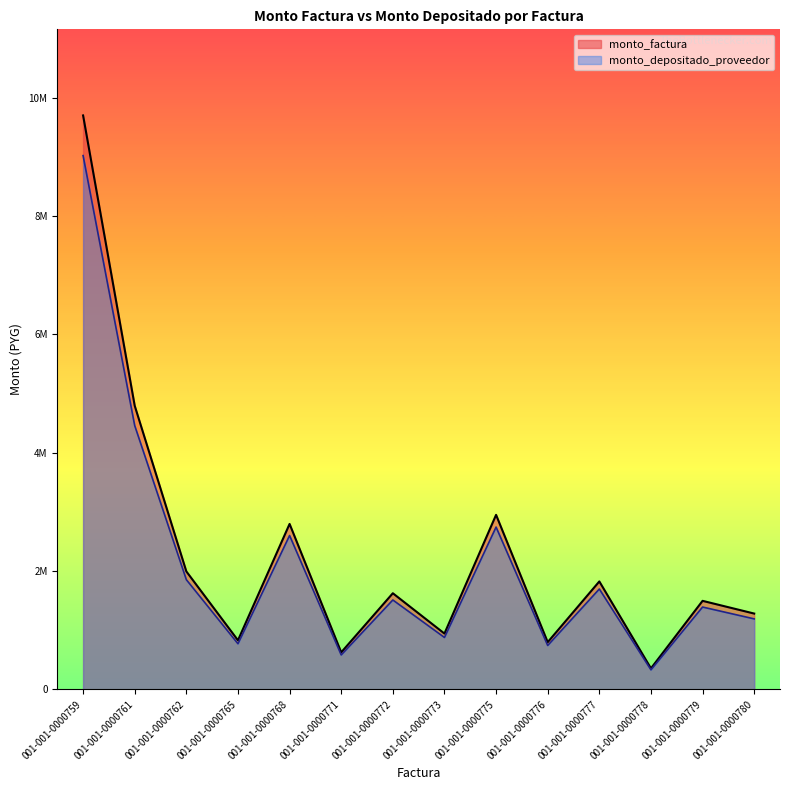

What is the difference between the monto_factura values at 001-001-0000762 and 001-001-0000775?

955950.0